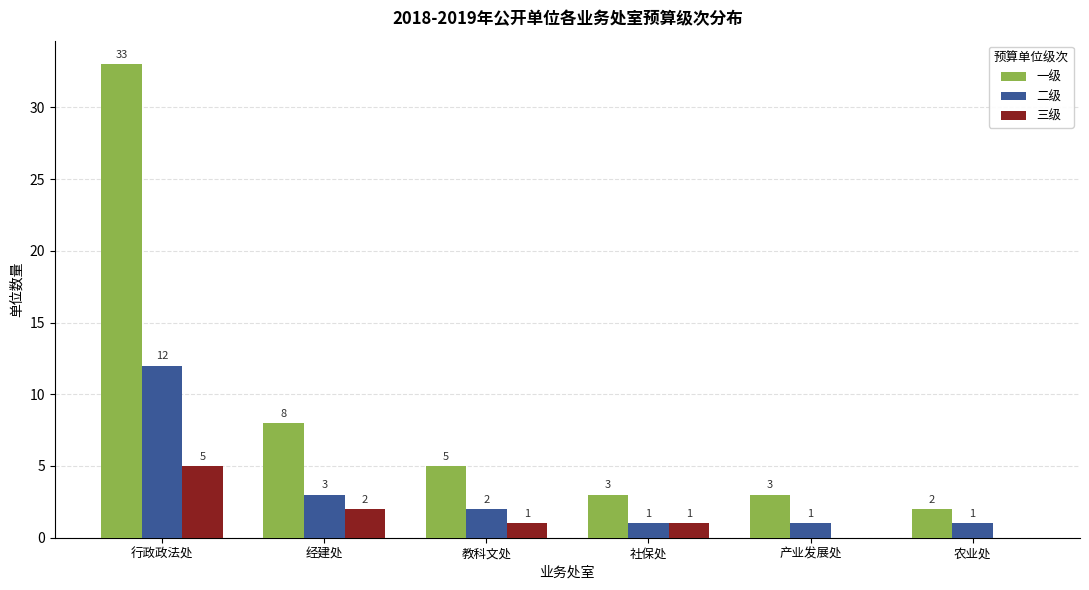

Which series has the largest total across all categories?

一级